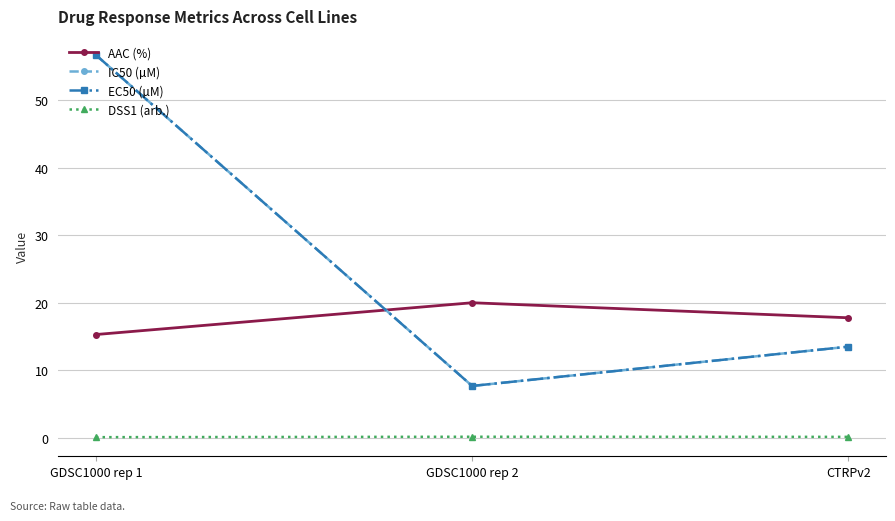

Read the IC50 (µM) value at CTRPv2.

13.5